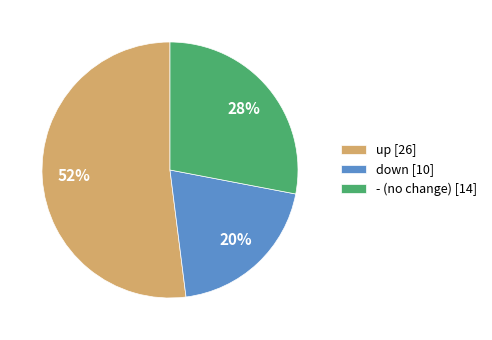

Which has a higher value, - (no change) [14] or down [10]?

- (no change) [14]